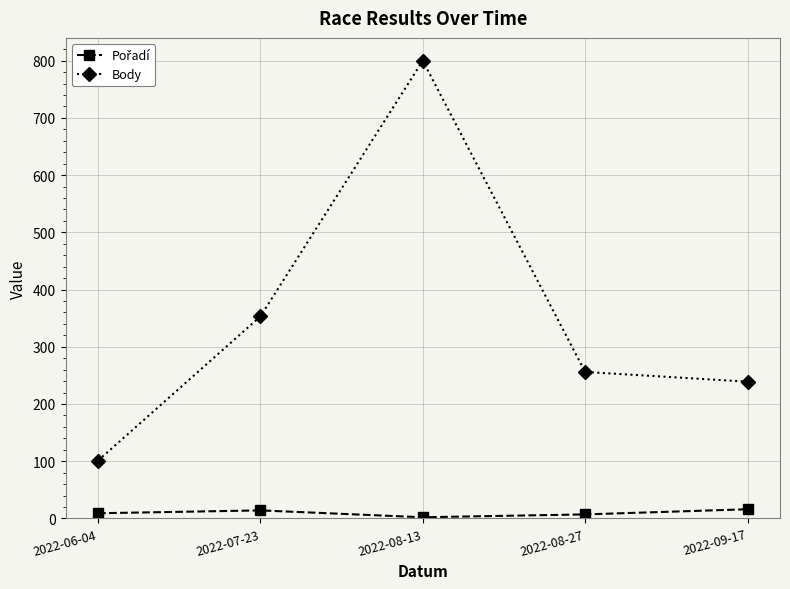

The Body series shows 1055 at 2022-08-13. True or false?

False